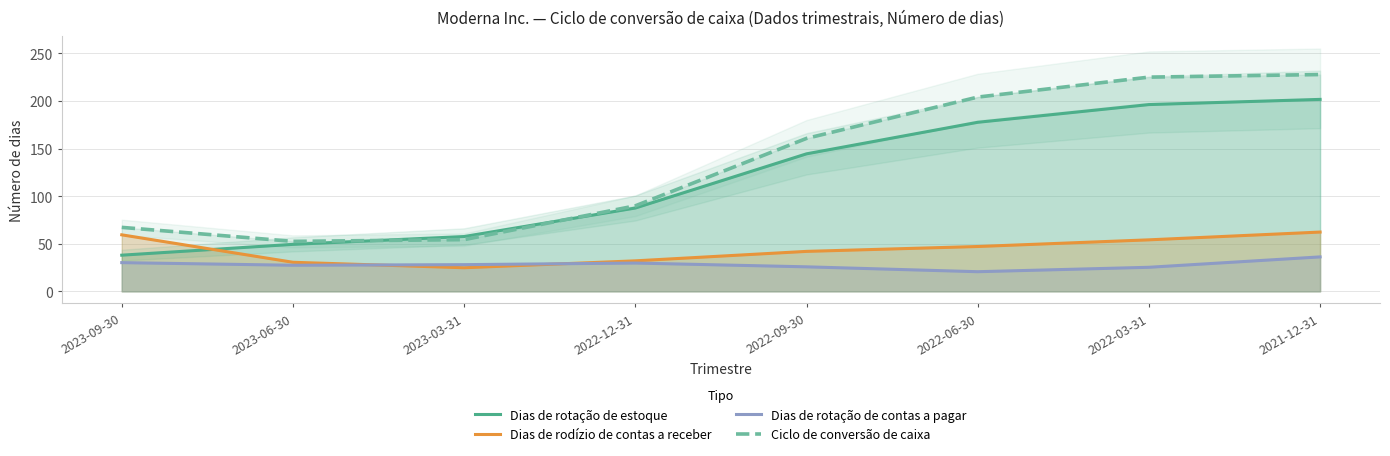

What is the label of the 3rd point from the right?

2022-06-30